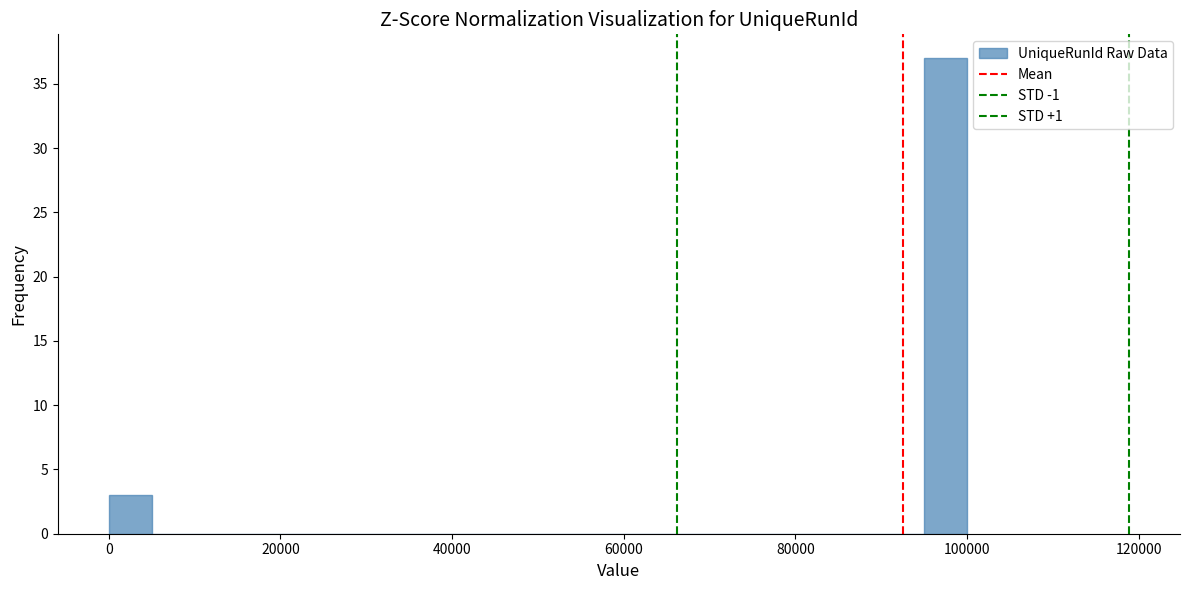

Read against the x-axis, roughly where is the centre of the tallest bar?

98000